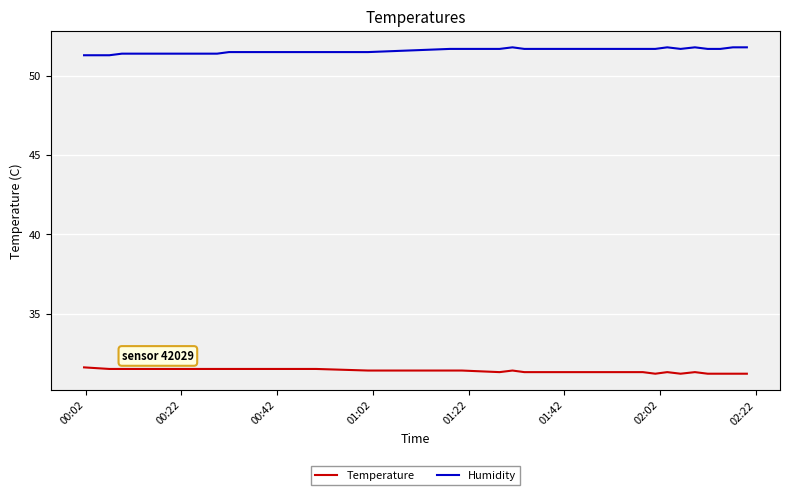

Which series has the largest total across all categories?

Humidity